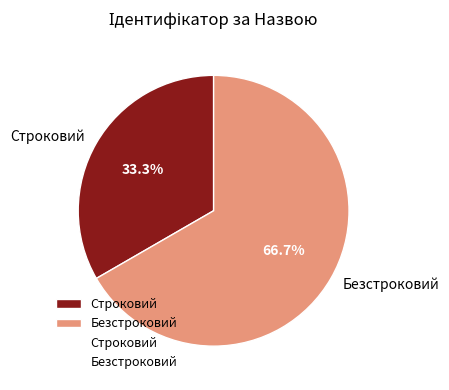

To the nearest percent, what percentage of the pie is Безстроковий?

67%